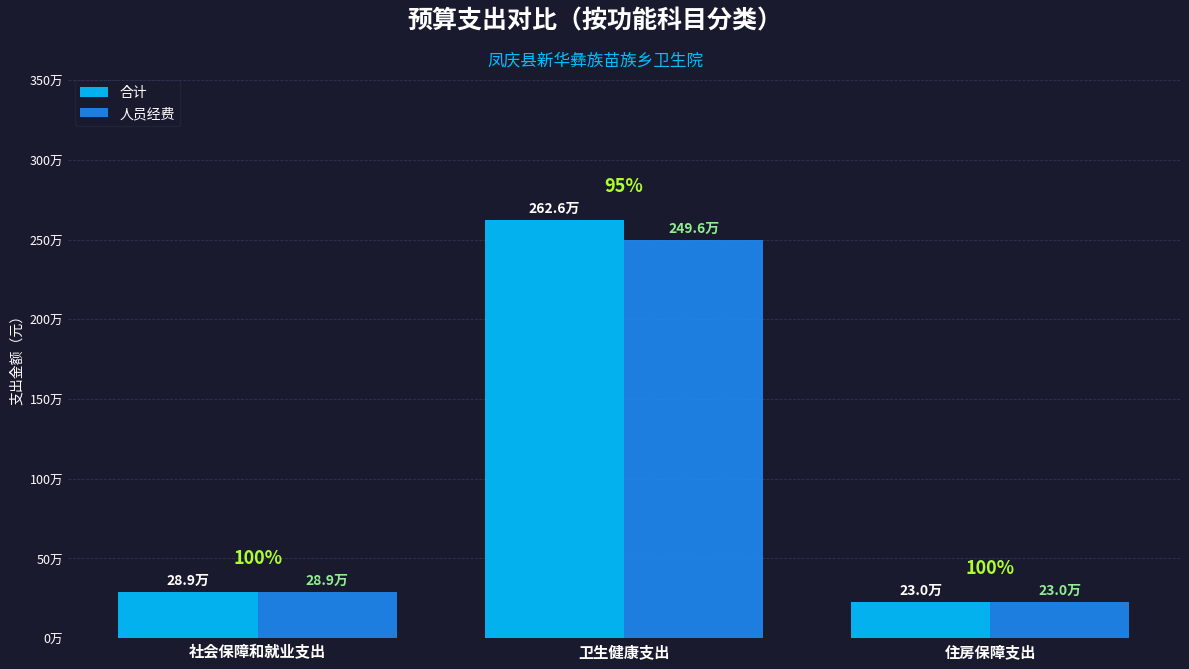

At 住房保障支出, list the series in order from largest to smallest.

合计, 人员经费